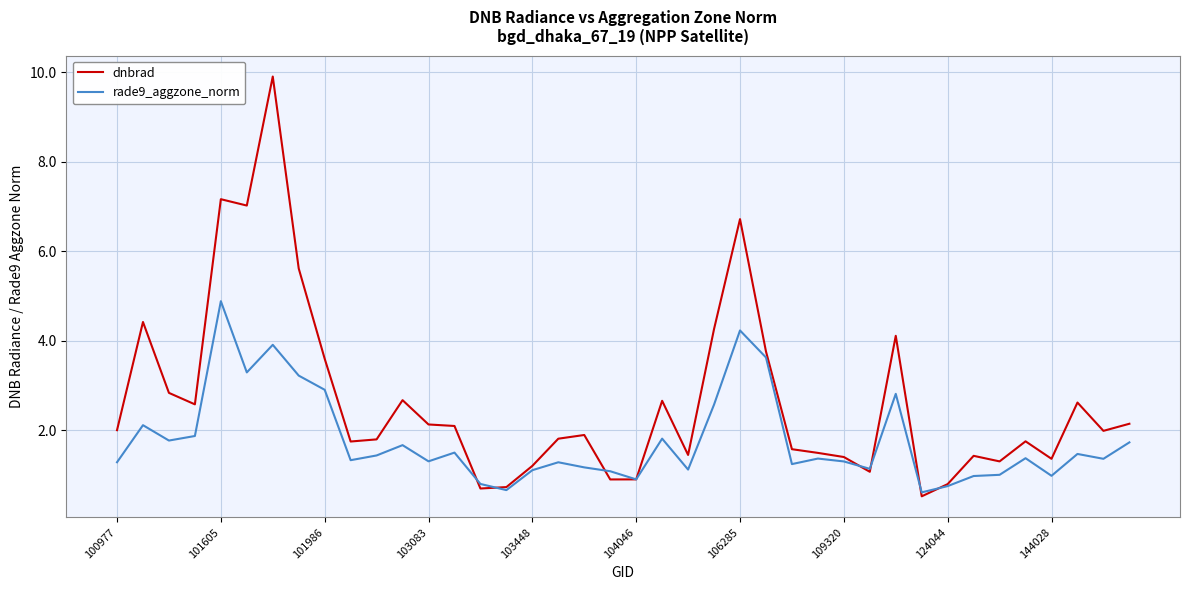

Which series has the widest spread of values?

dnbrad